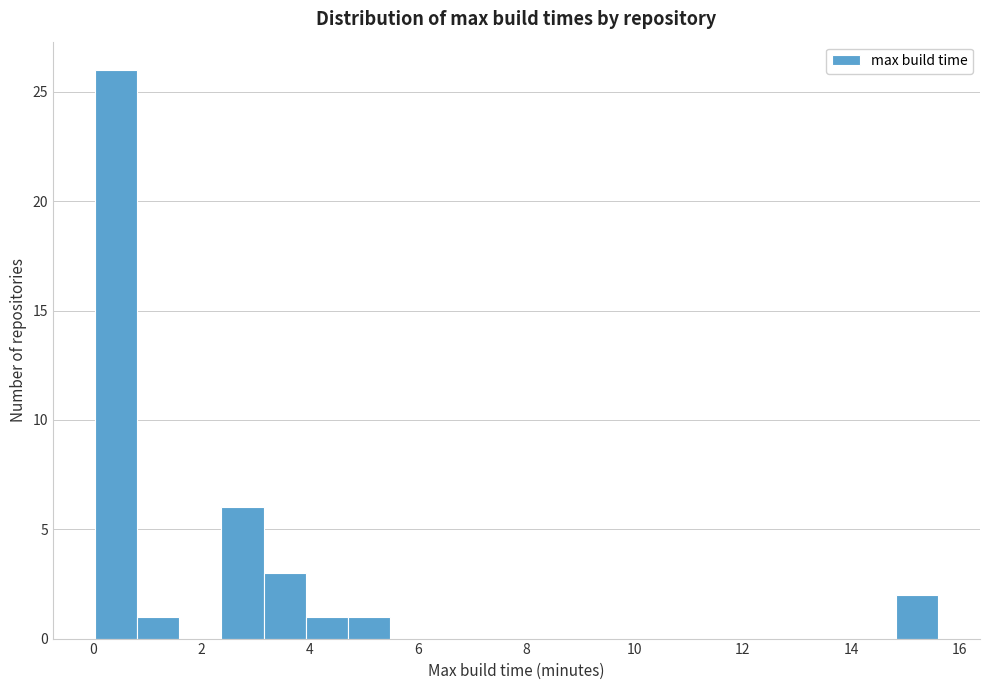

Around what value on the x-axis is the tallest bar? Give the approximate position of its centre, as read against the axis.

0.4